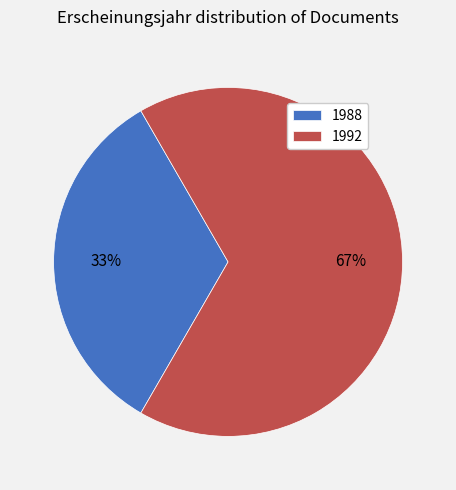

What percentage is the 1988 slice, to the nearest percent?

33%